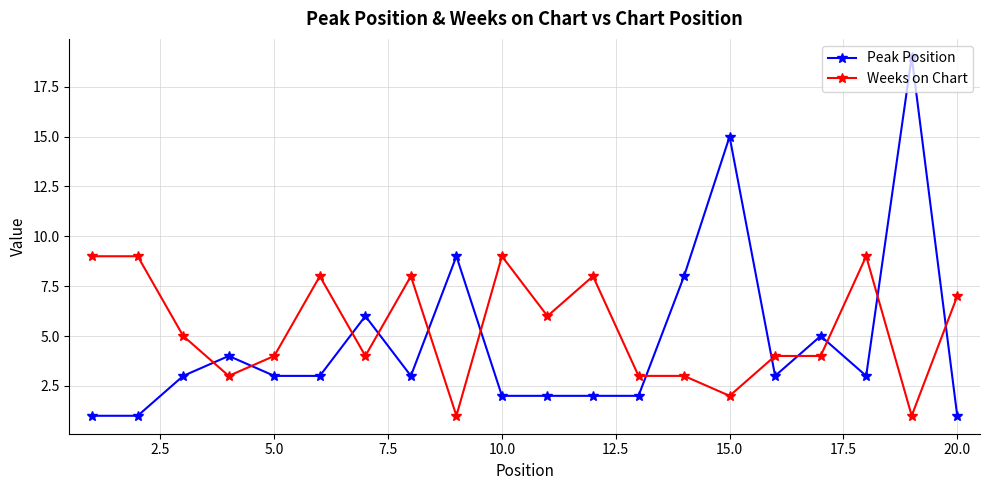

What is the maximum value shown in the chart?

19